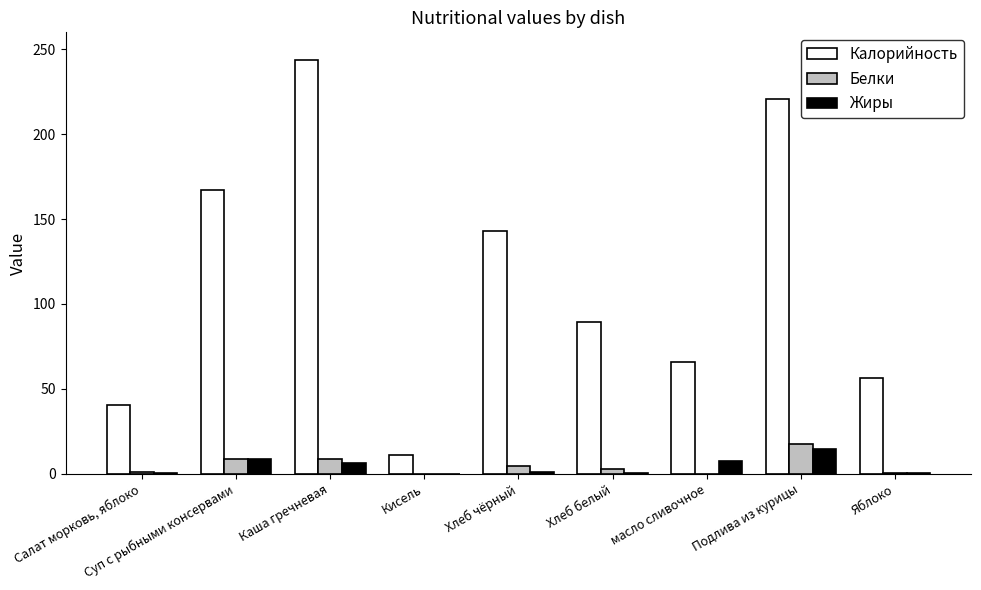

What is the difference between the Калорийность values at Подлива из курицы and масло сливочное?

155.0